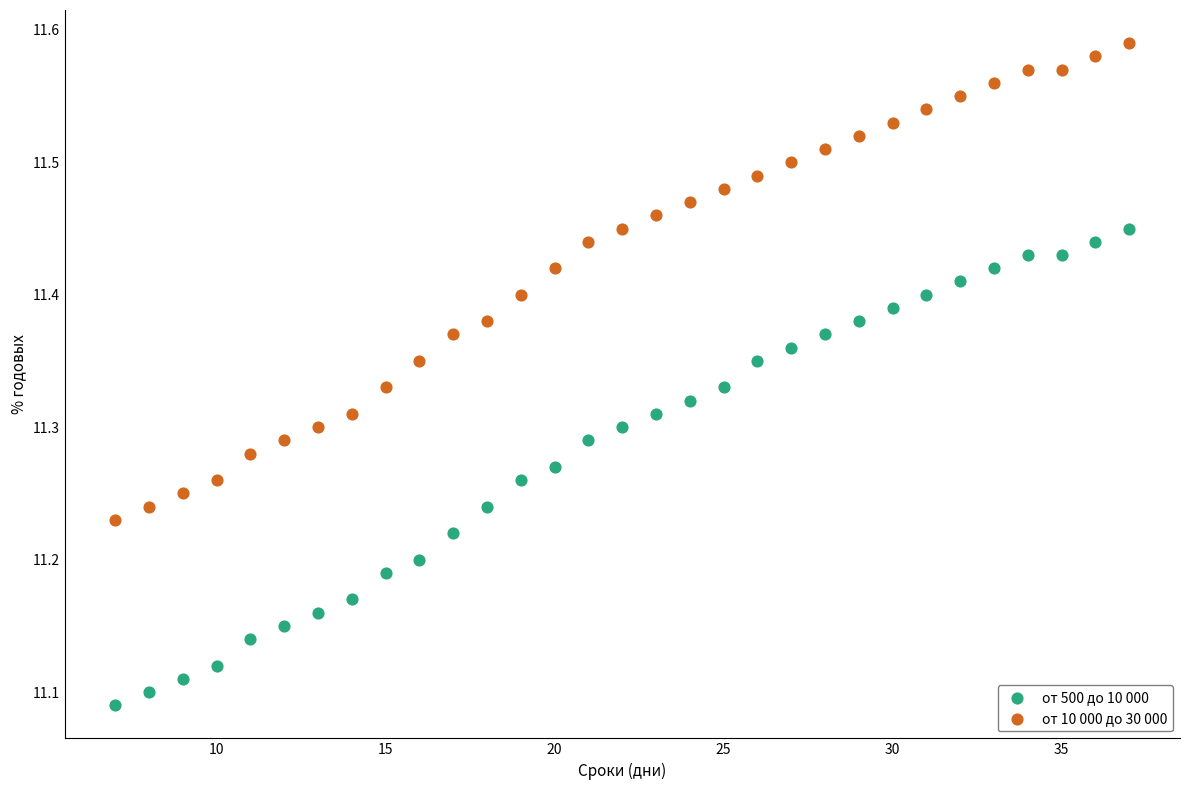

Which series contains the highest Y value?

от 10 000 до 30 000